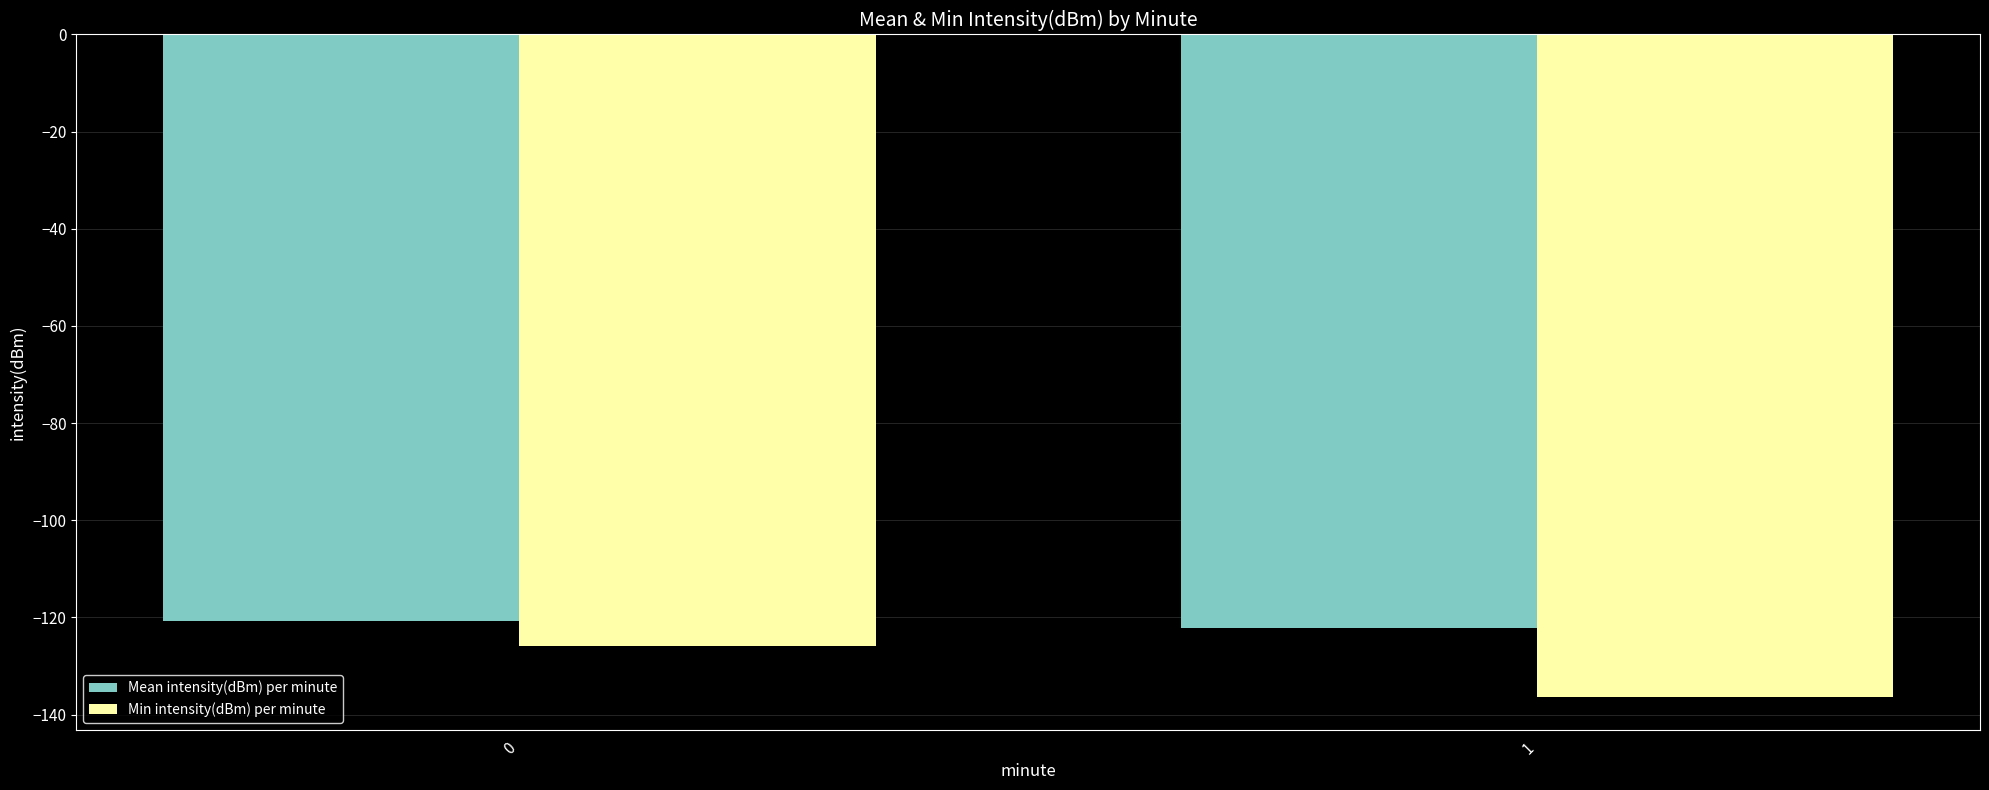

The Min intensity(dBm) per minute series shows -45.5 at 0. True or false?

False